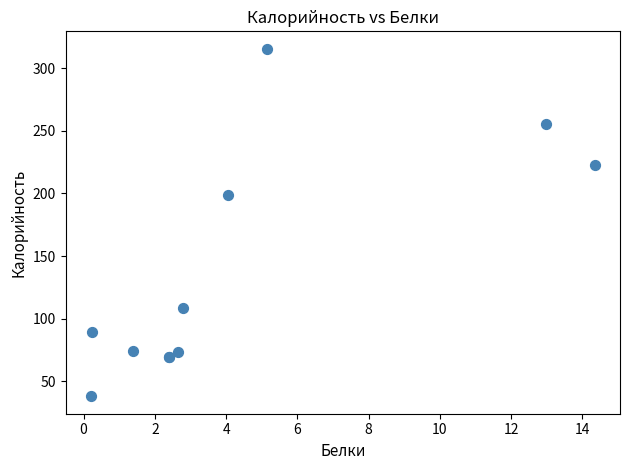

What Y value in the scatter plot is closest to 176?

198.5